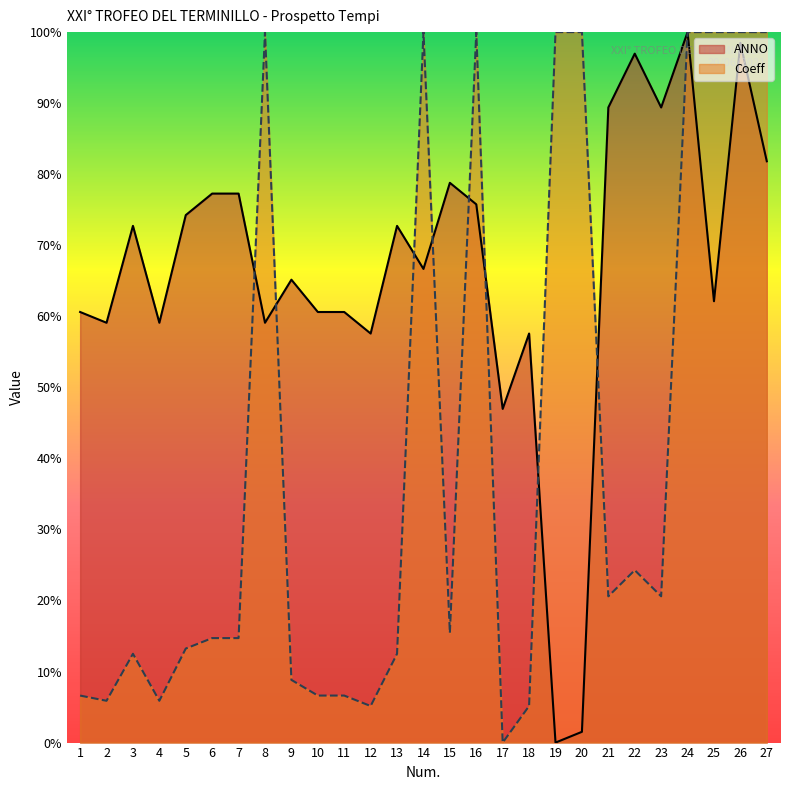

Which series has the largest total across all categories?

ANNO